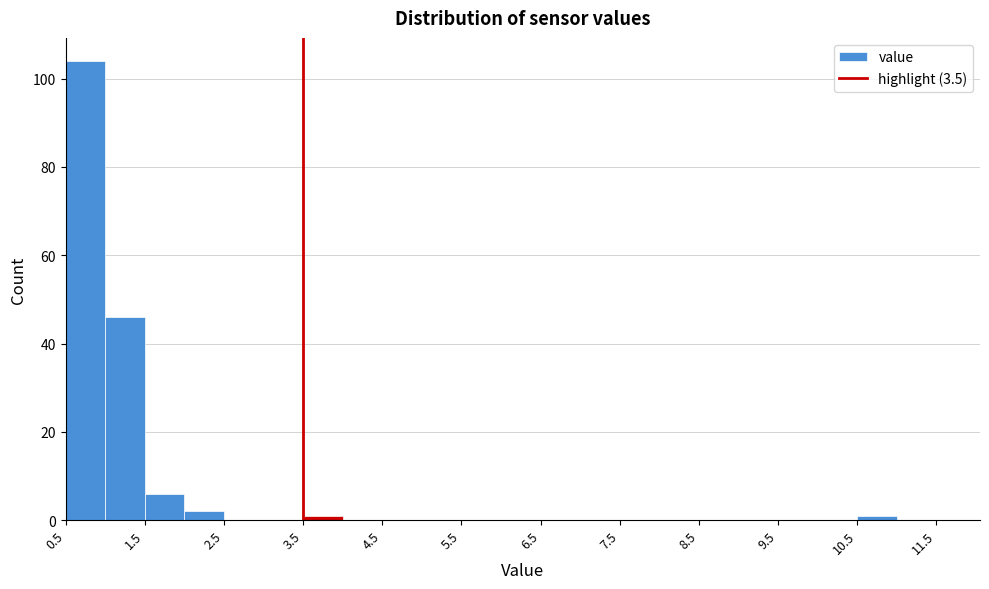

What is the height of the bar covering 2.0 to 2.5 on the x-axis? The values are not printed on the chart, so give them approximately, as read against the axis.

2